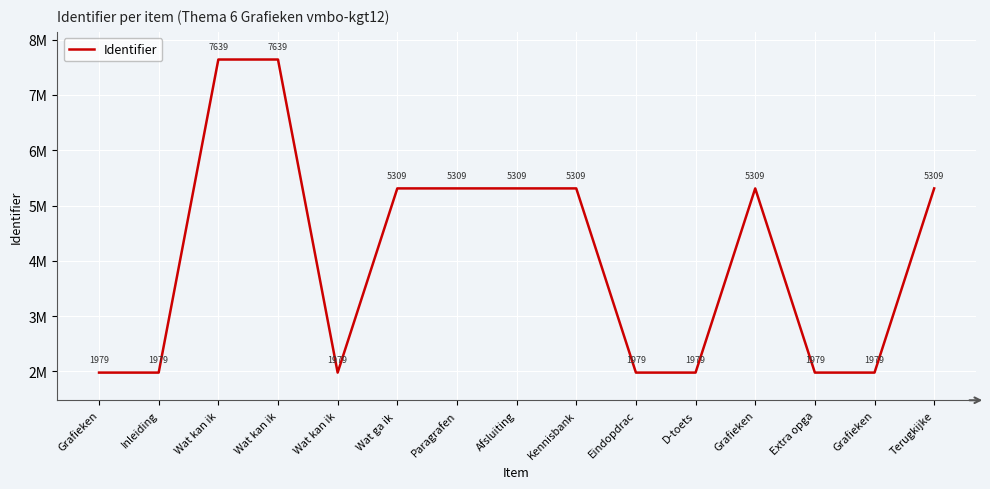

What is the ratio of the value at Eindopdrac to the value at Wat kan ik?

0.3